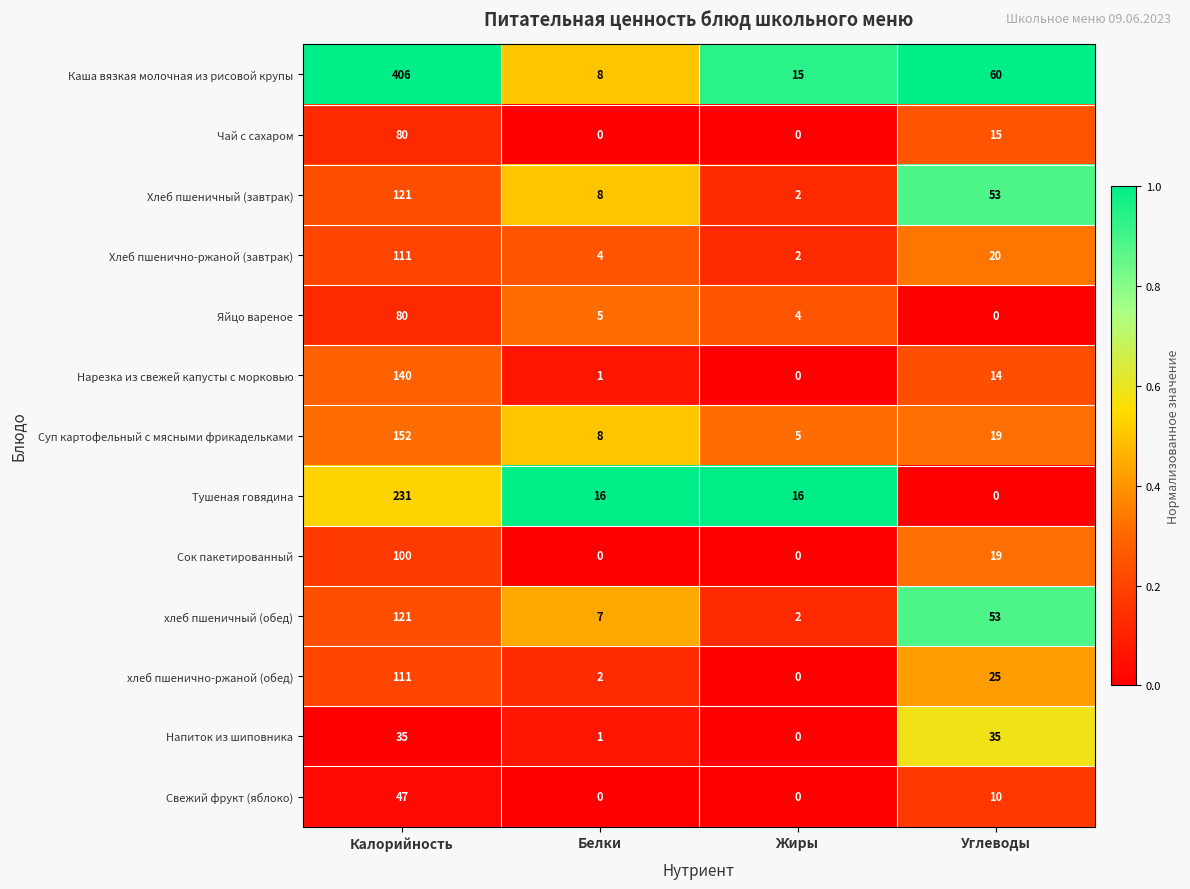

True or false: Напиток из шиповника has a value of 1 at Белки.

True